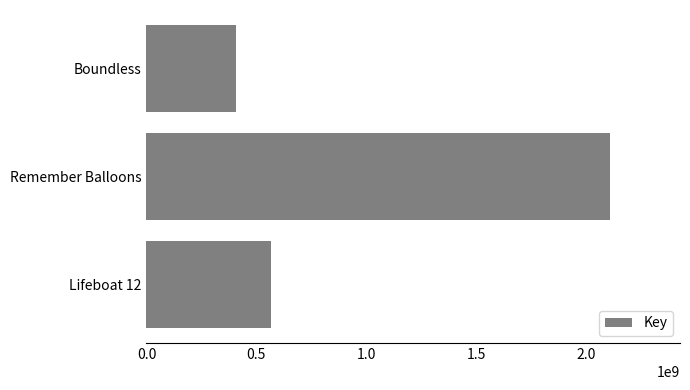

List the labels in order of value, largest first.

Remember Balloons, Lifeboat 12, Boundless